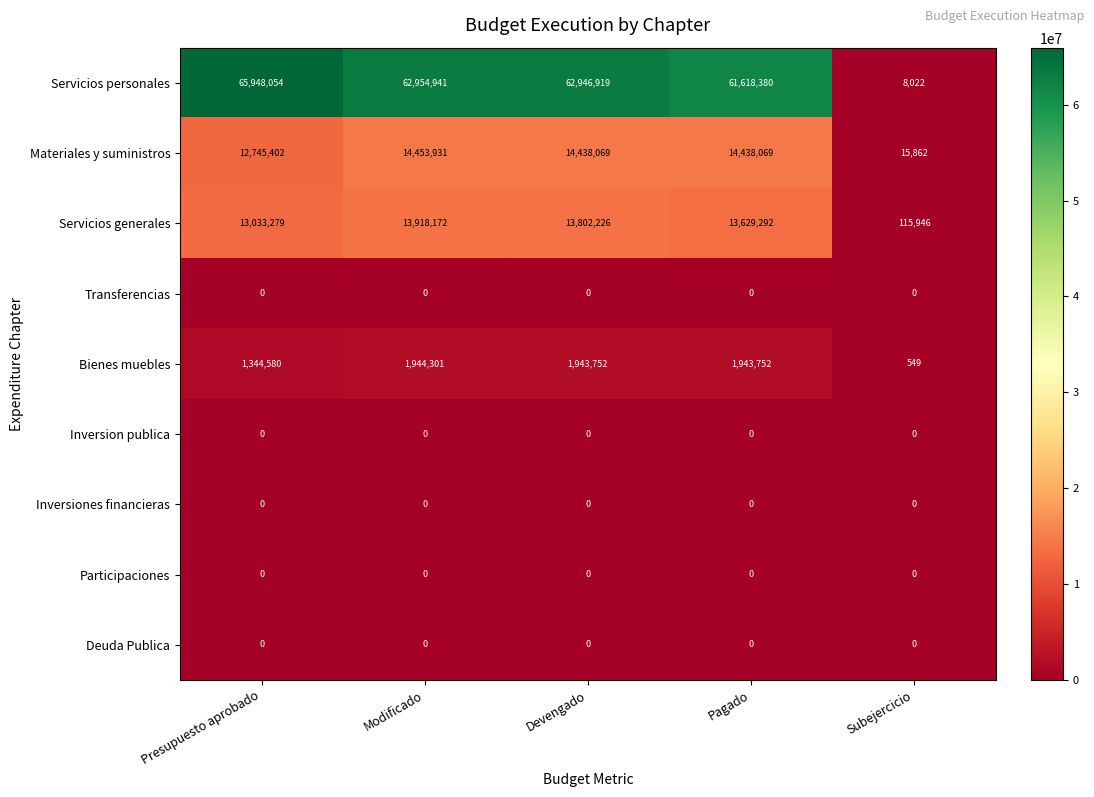

How many data points does each series have?

5